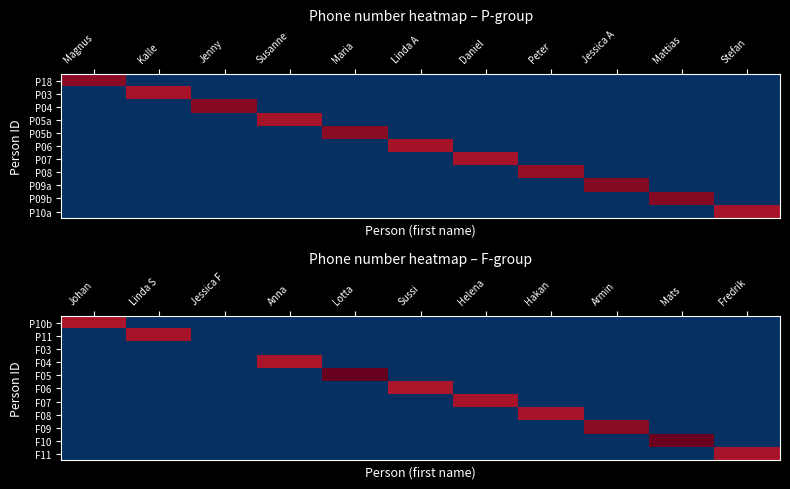

Between Lotta and Mats, which series saw the biggest shift?

F05